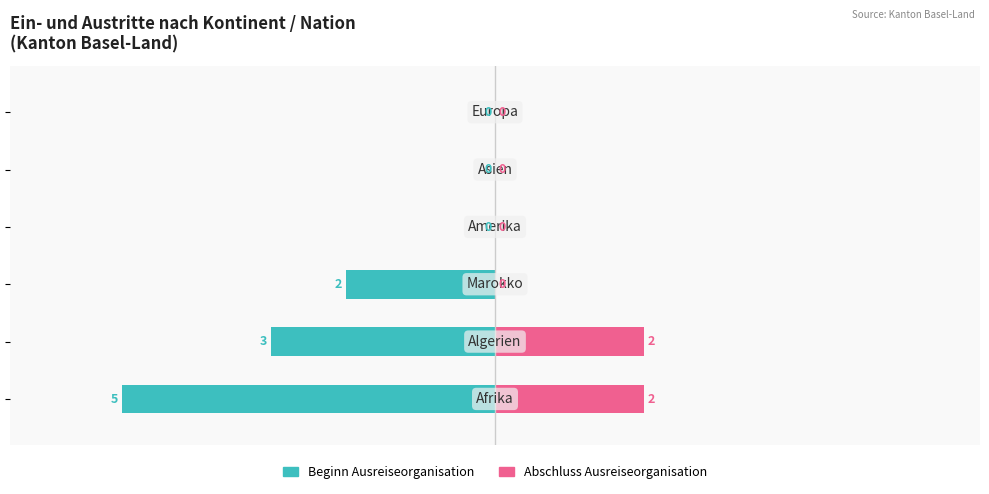

Does the chart contain any negative values?

Yes